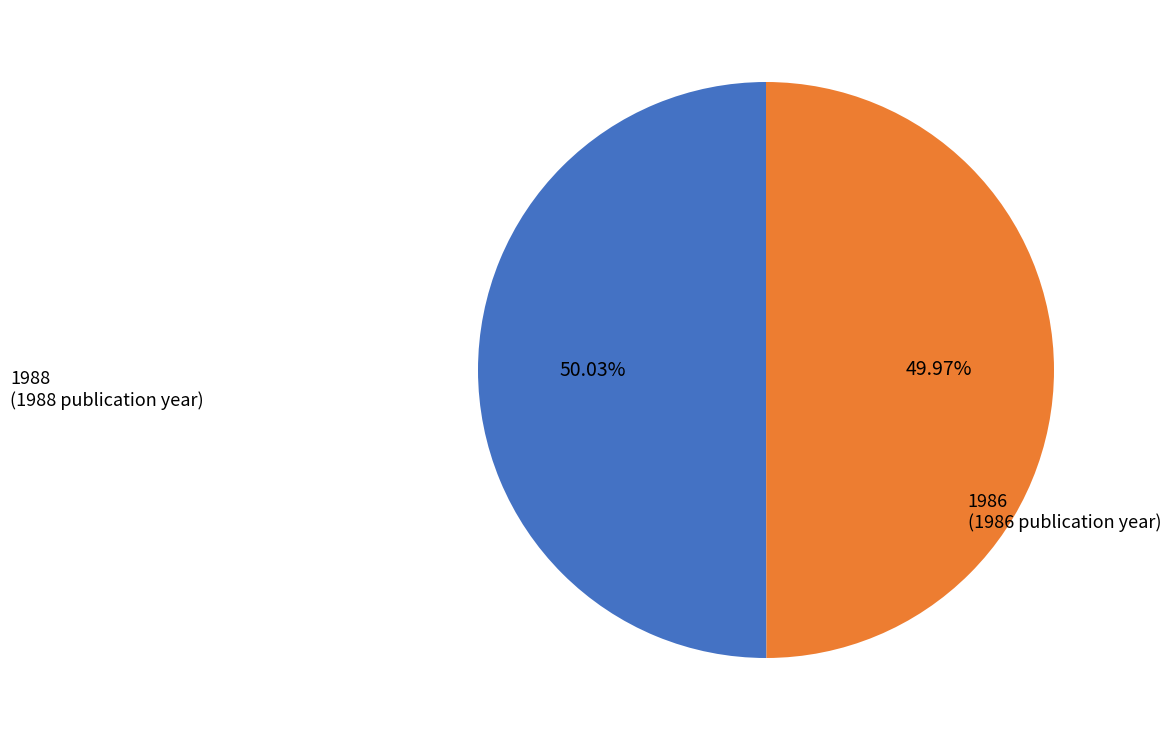

Is there a majority slice in this chart?

Yes